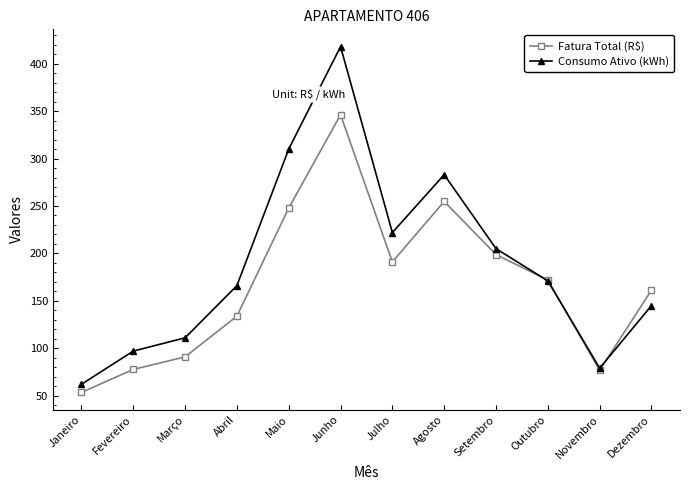

What is the spread (max minus min) of values at Outubro?

0.9